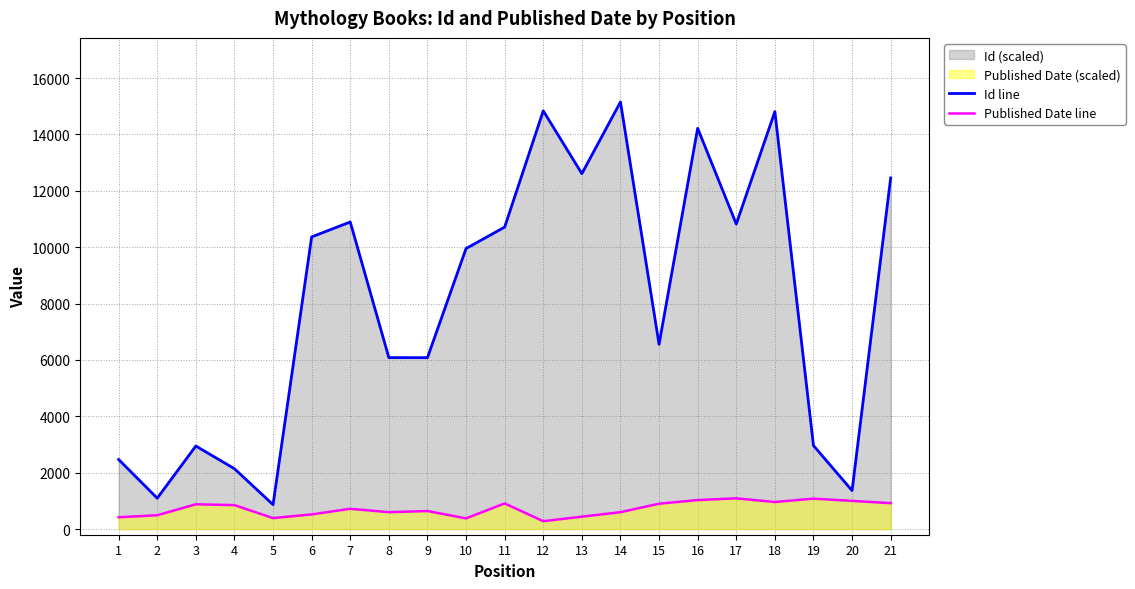

Which has a higher value, 6 or 11?

11